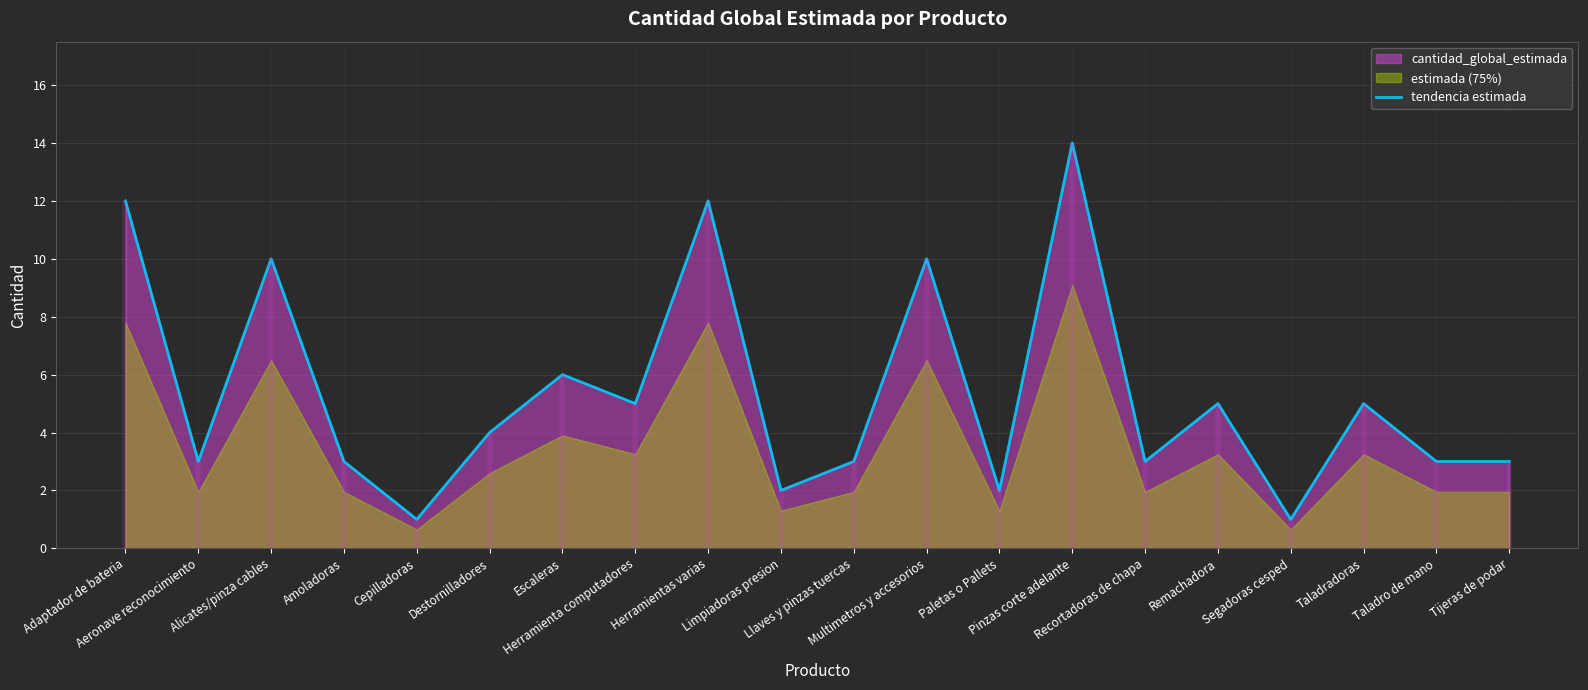

Which has a higher value, Segadoras cesped or Escaleras?

Escaleras